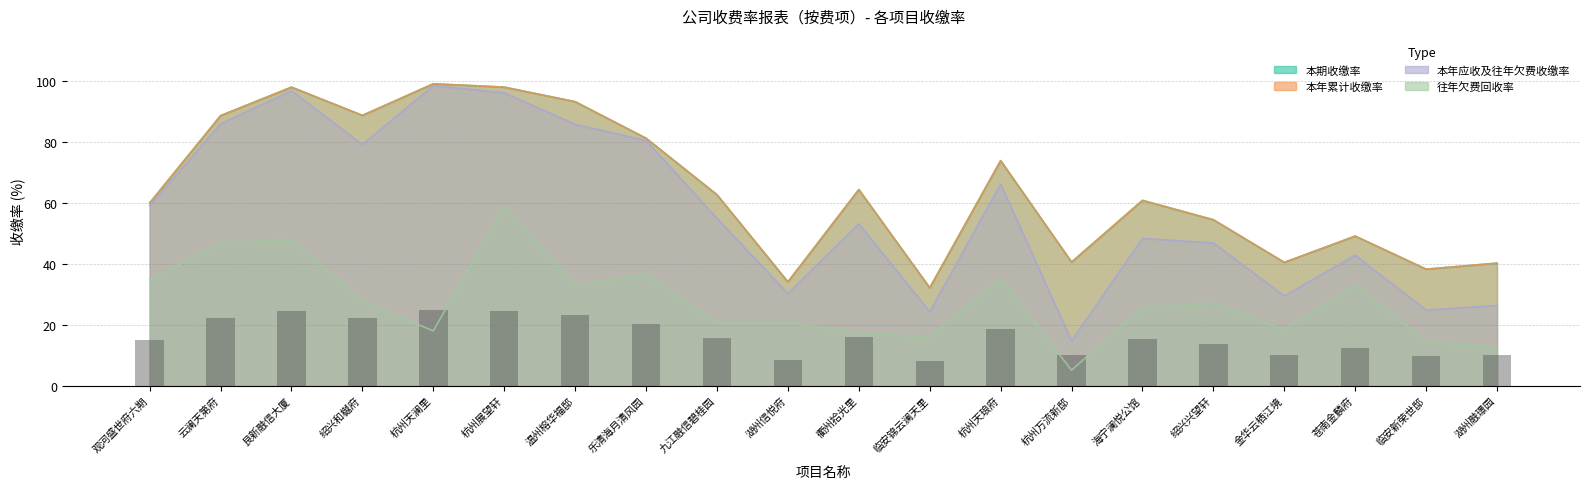

What is the label of the 1st bar from the right?

湖州融璟园